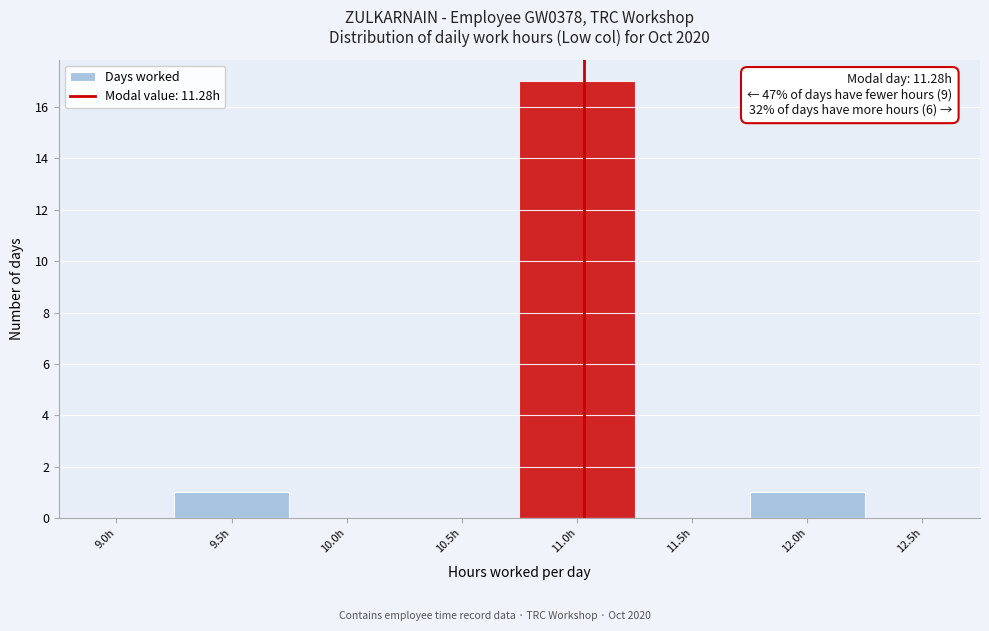

Reading left to right, list all the values displayed in this chart.

9.0h=0	9.5h=1	10.0h=0	10.5h=0	11.0h=17	11.5h=0	12.0h=1	12.5h=0